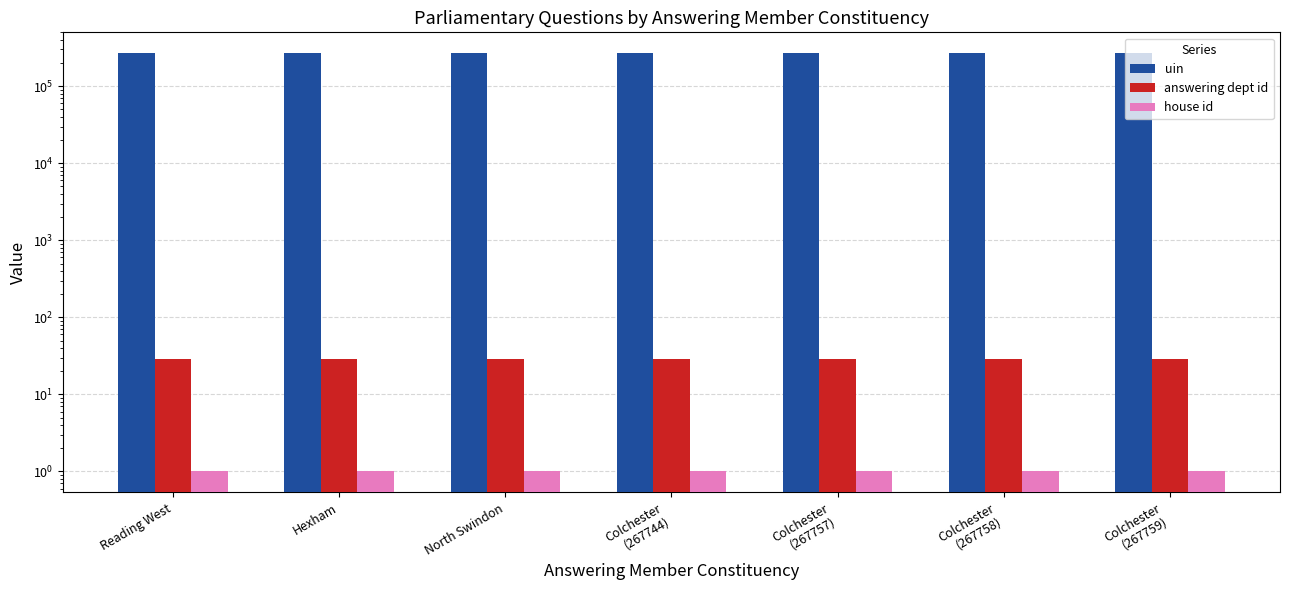

What is the smallest value displayed?

1